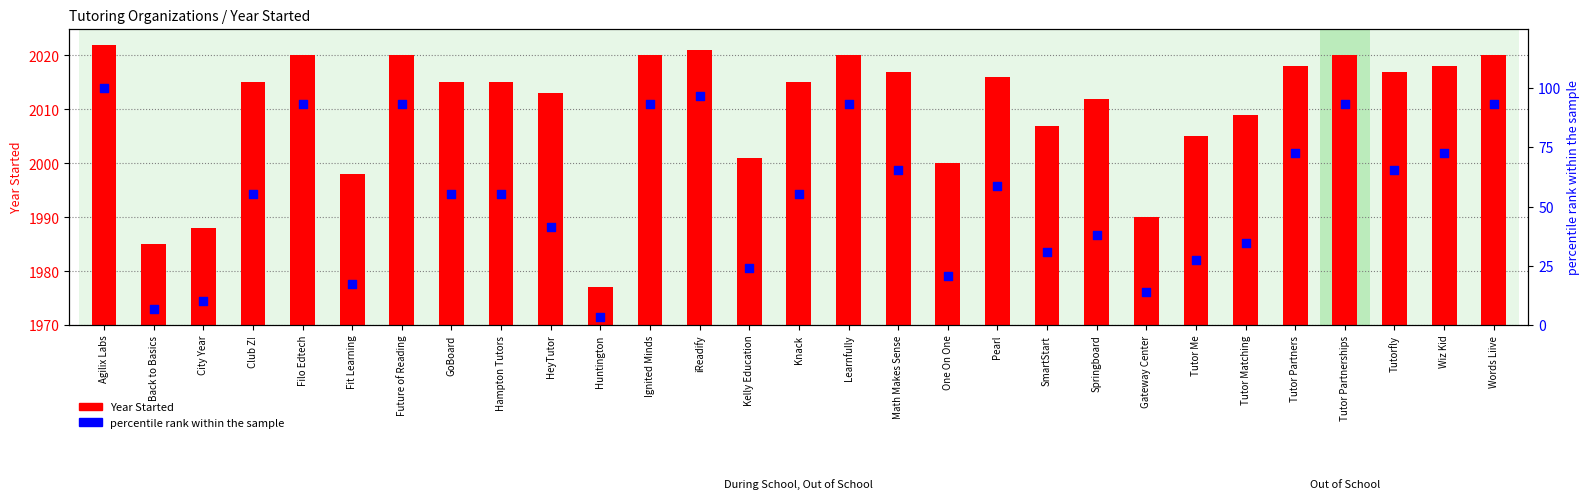

What is the total value across all series at Math Makes Sense?

2082.5